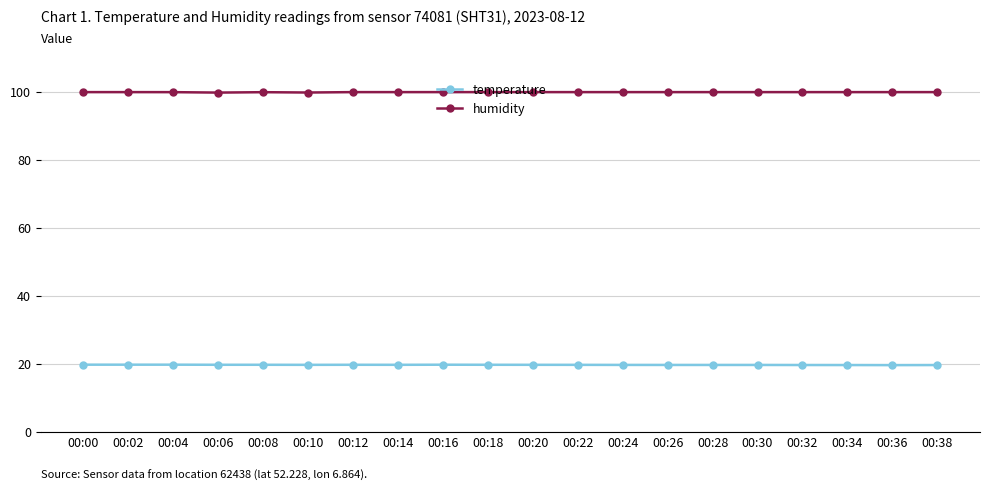

What is the total value across all series at 00:14?

119.8